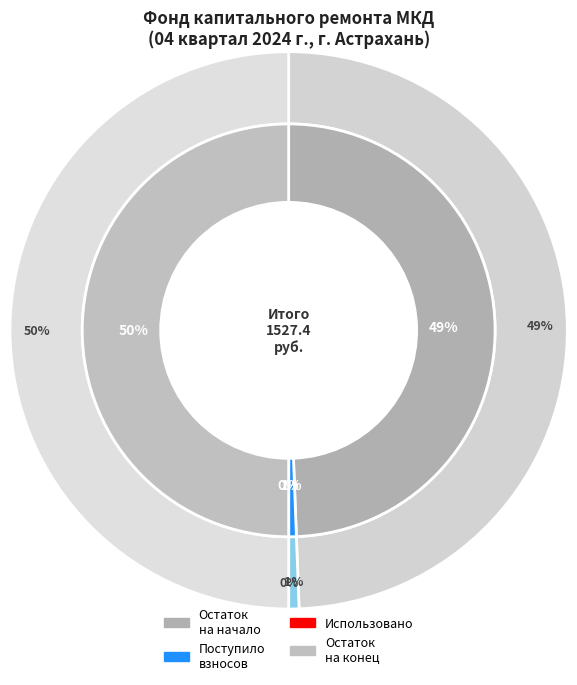

Does Использовано account for over 50% of the chart?

No